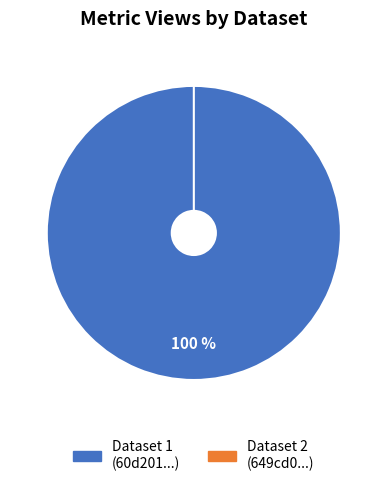

The 60d201a10781901dea633265 slice represents 99% of the pie. True or false?

False